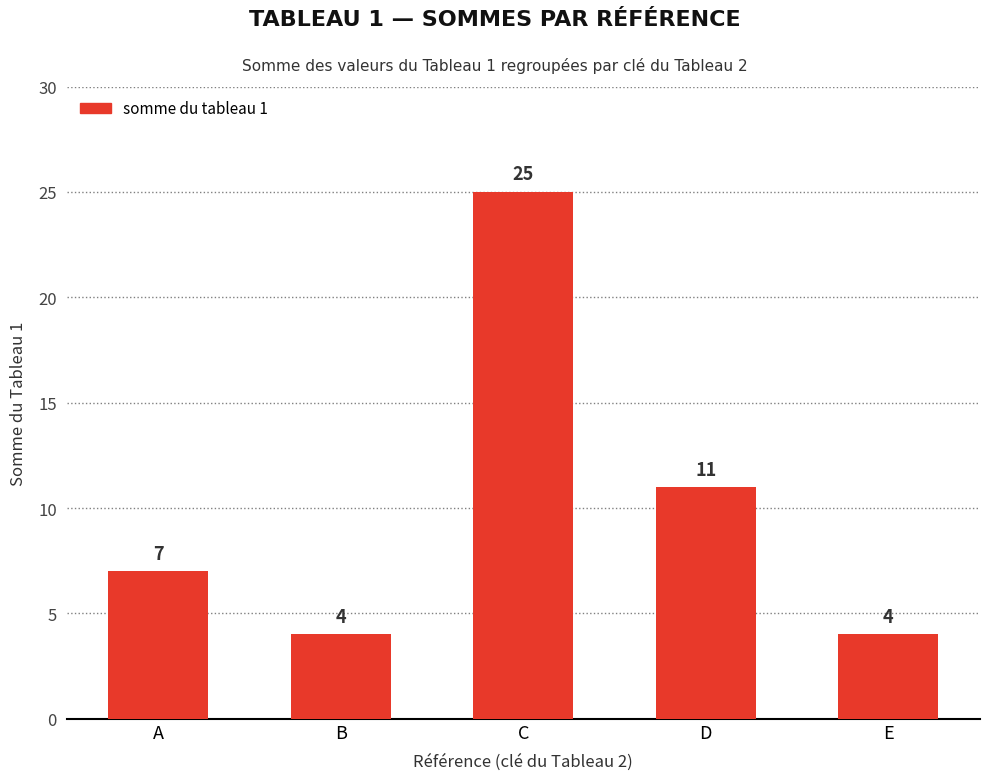

True or false: the data shows 4 at B.

True